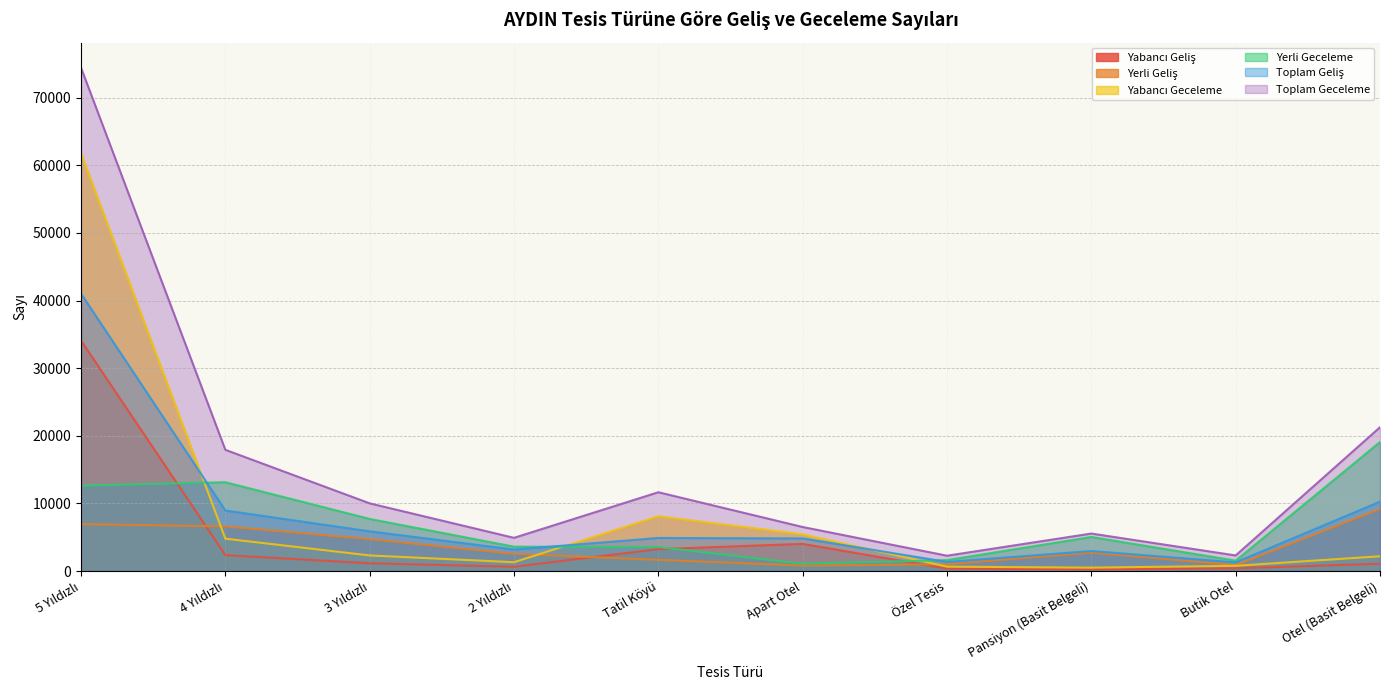

What are all the series names shown in the legend?

Yabancı Geliş, Yerli Geliş, Yabancı Geceleme, Yerli Geceleme, Toplam Geliş, Toplam Geceleme